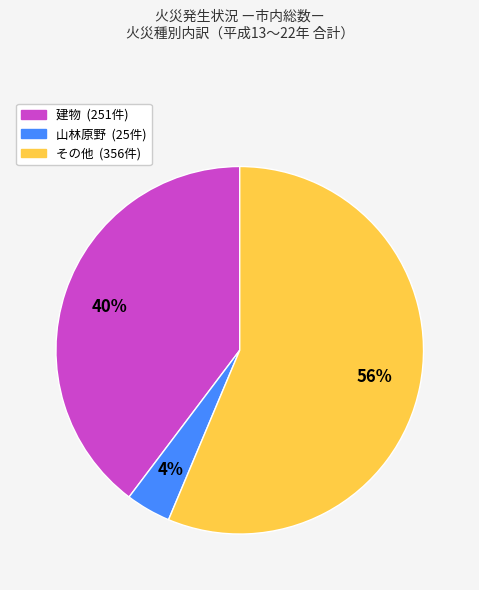

What is the ratio of the value at その他 (356件) to the value at 建物 (251件)?

1.4